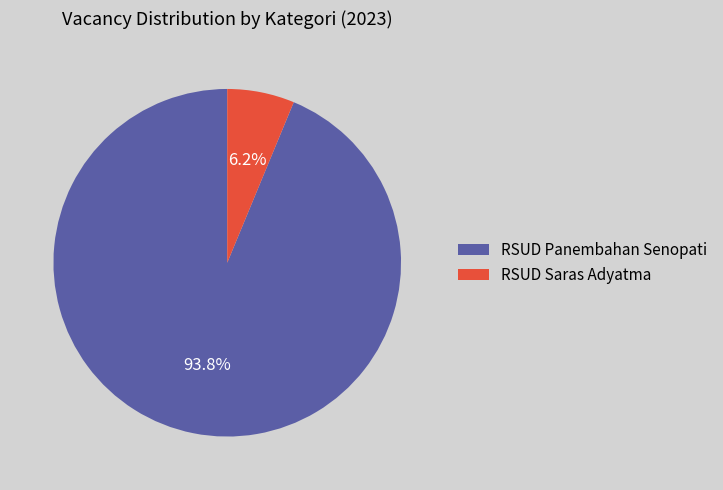

Rank the categories by value from lowest to highest.

RSUD Saras Adyatma, RSUD Panembahan Senopati